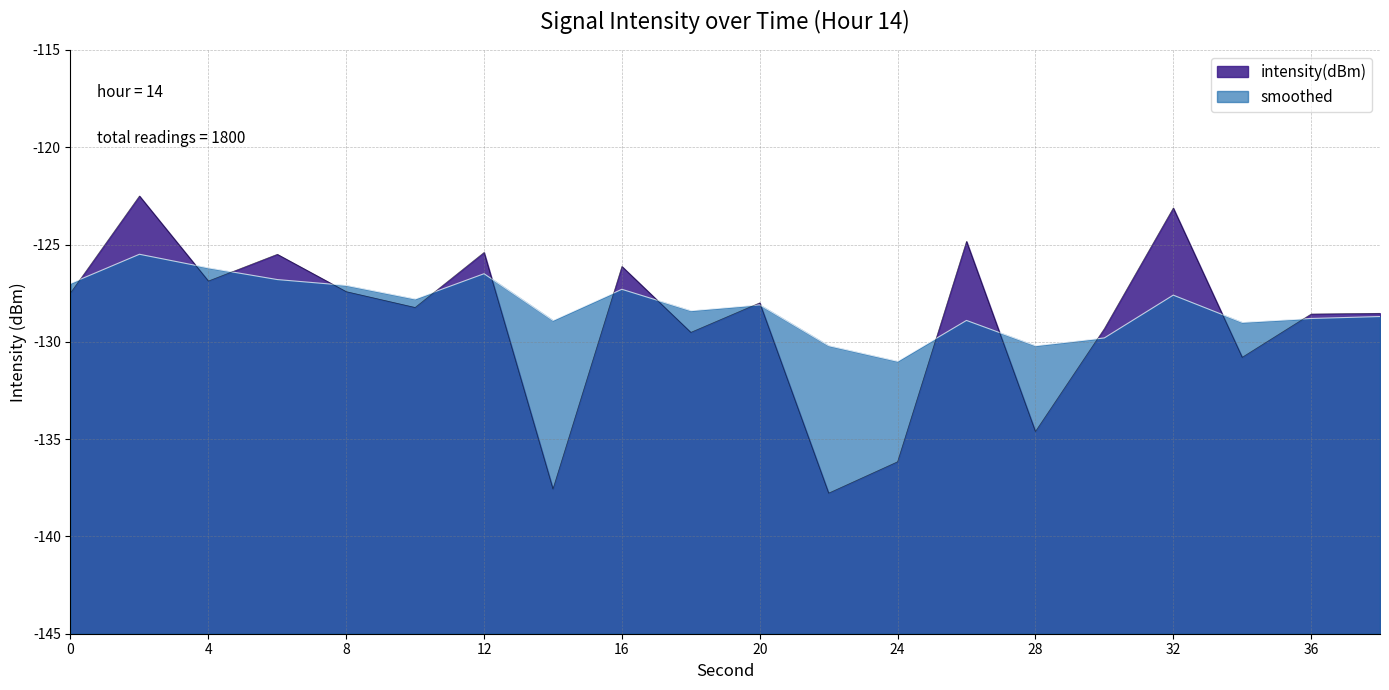

How many intersections are there between smoothed and intensity(dBm)?

15